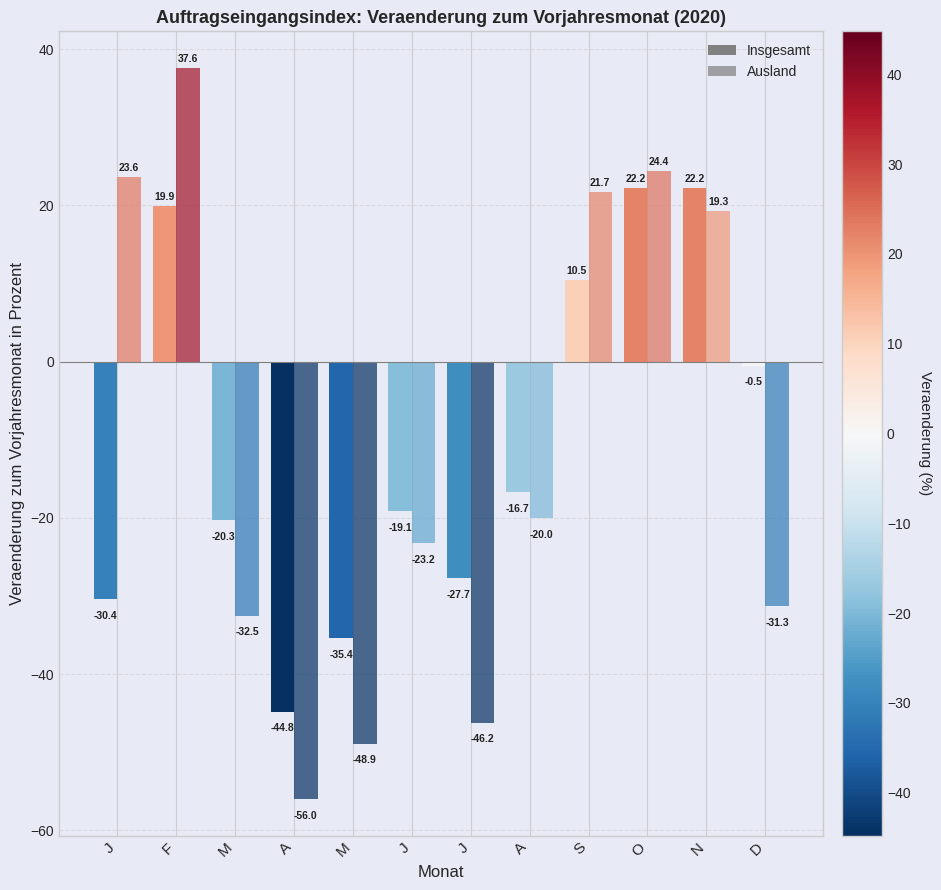

Is it true that Insgesamt equals -27.7 at J?

True